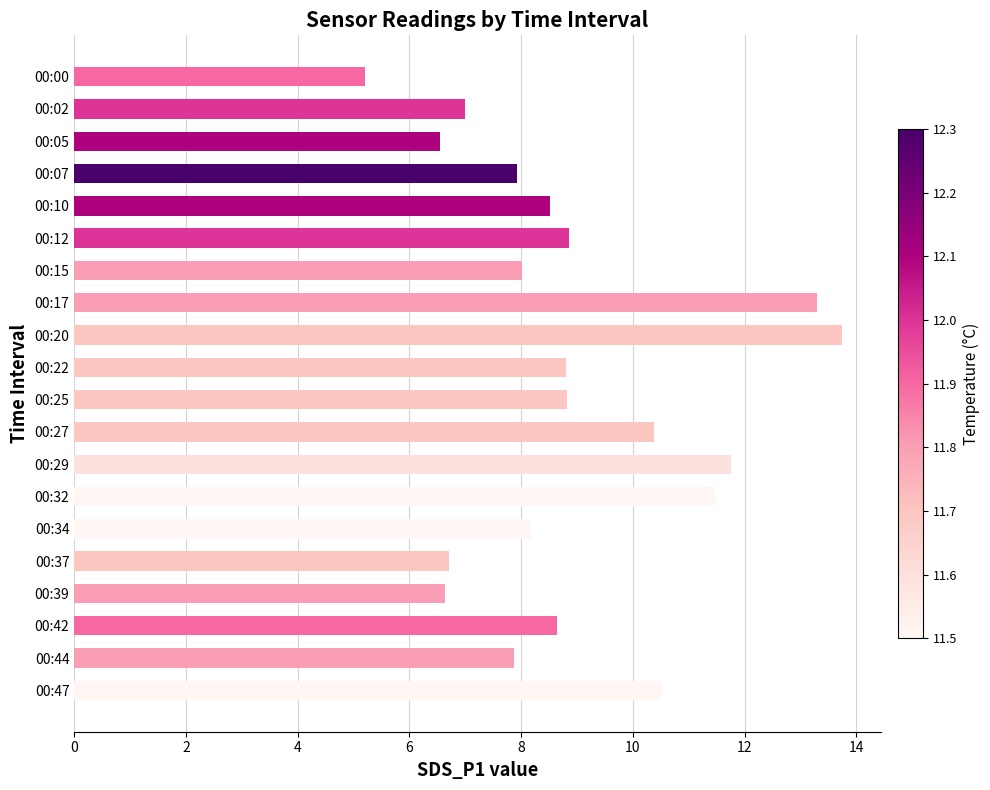

What is the difference between the second highest and minimum values?

8.1